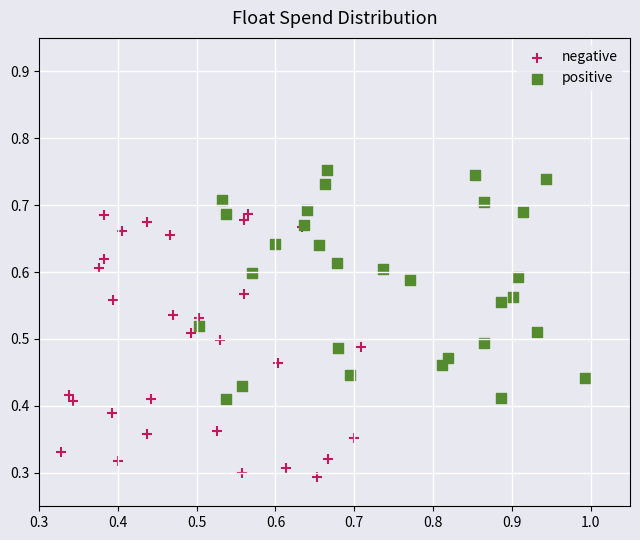

What are all the series names shown in the legend?

negative, positive